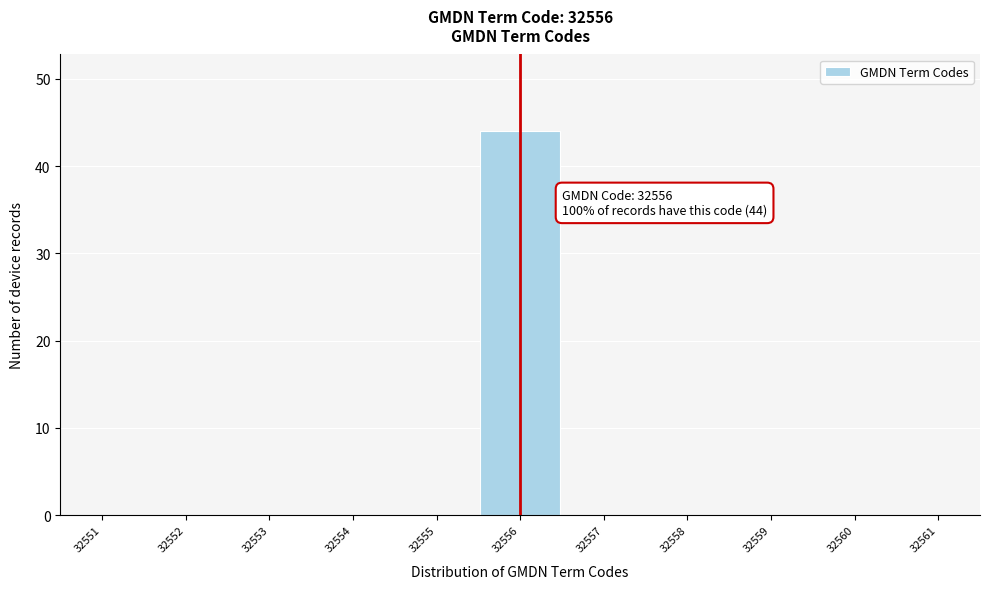

Reading right to left, list all the values displayed in this chart.

32561=0	32560=0	32559=0	32558=0	32557=0	32556=44	32555=0	32554=0	32553=0	32552=0	32551=0